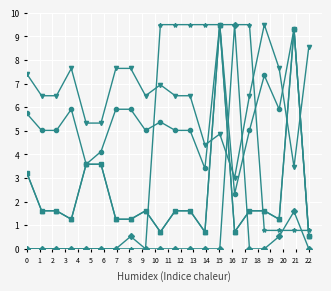

Is this an area chart (filled region under the line)?

No